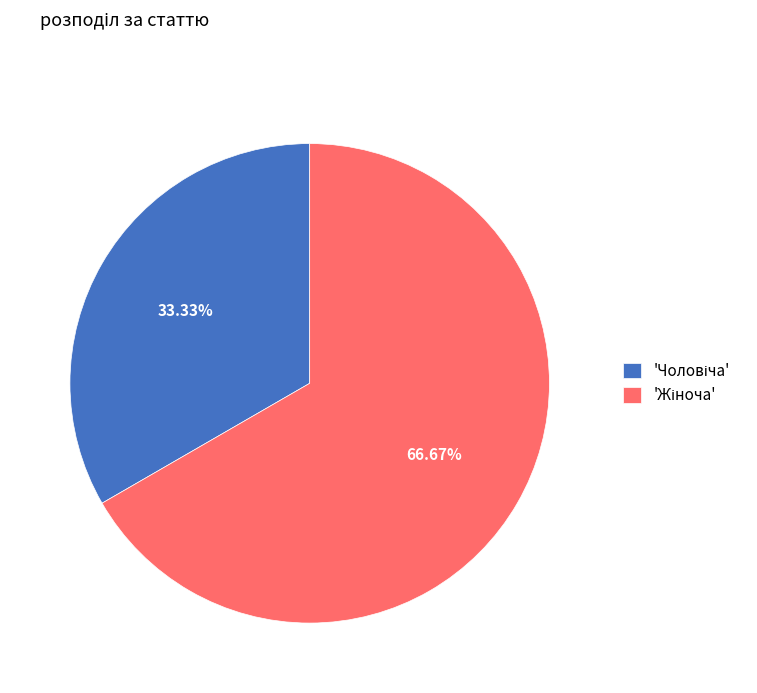

Is there a majority slice in this chart?

Yes